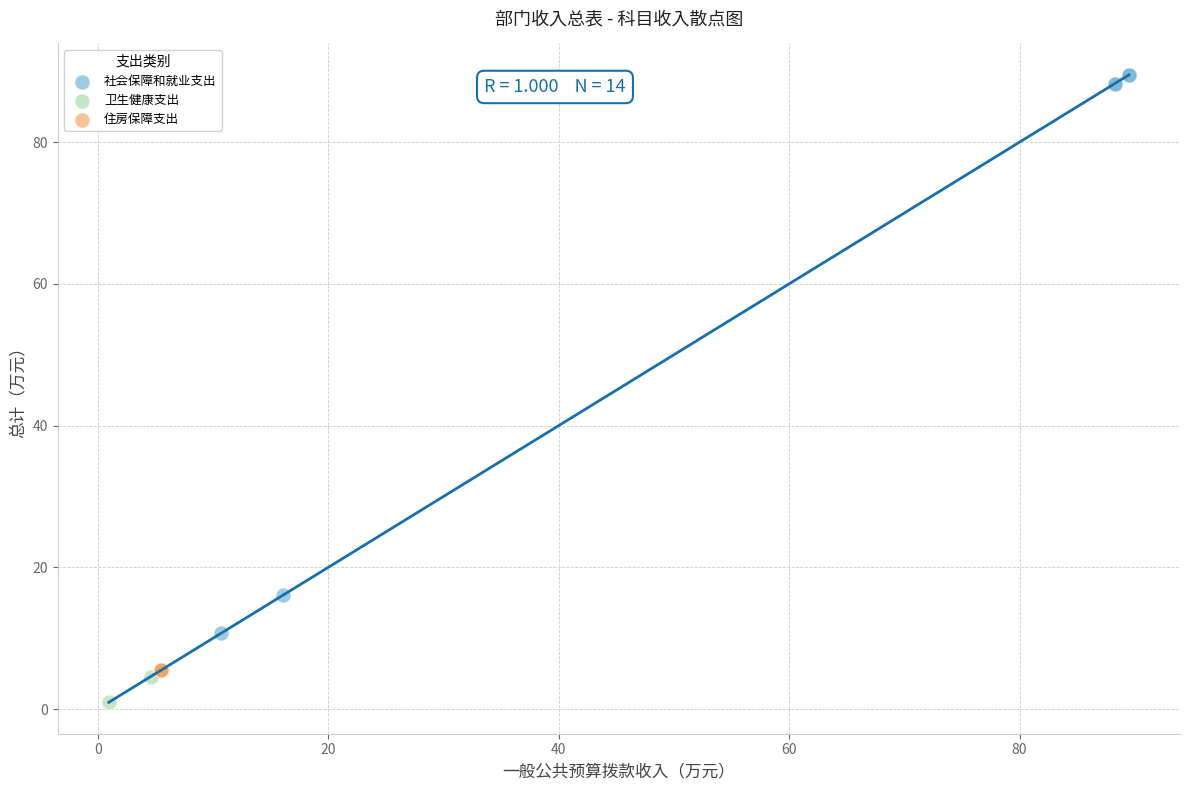

Which series reaches the minimum Y coordinate?

卫生健康支出